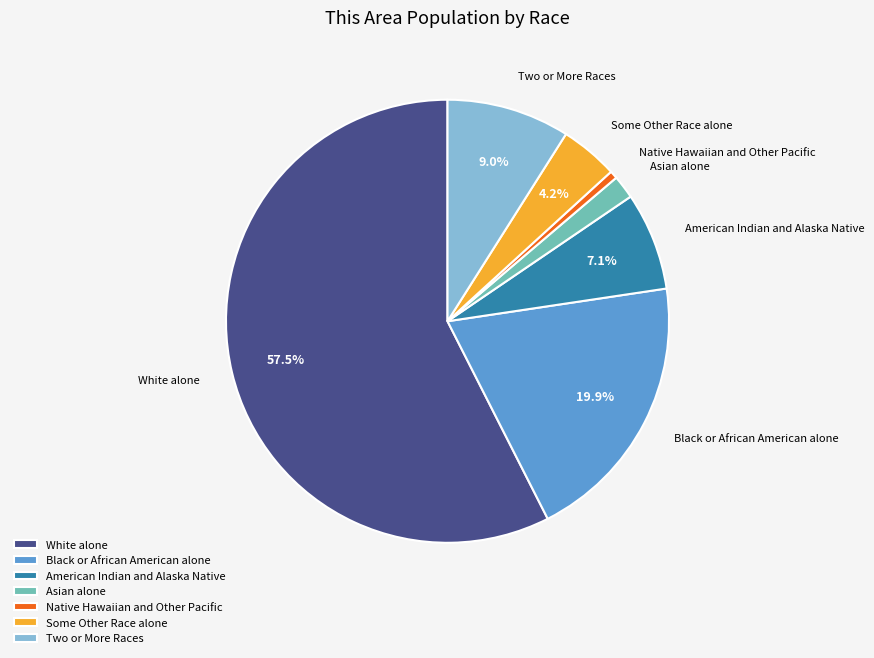

Does Some Other Race alone represent more than half of the total?

No